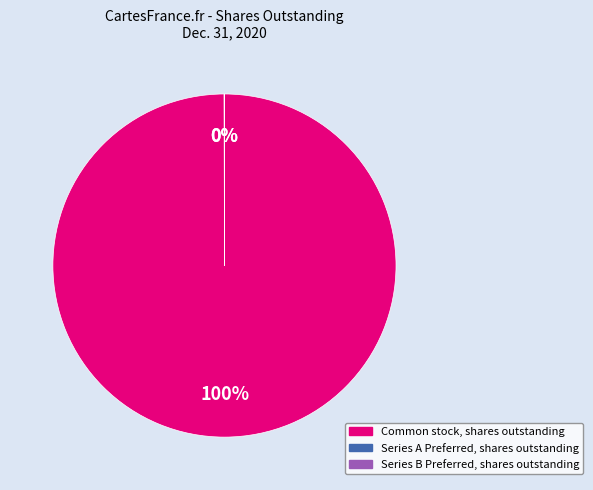

To the nearest percent, what is the average slice percentage?

33%